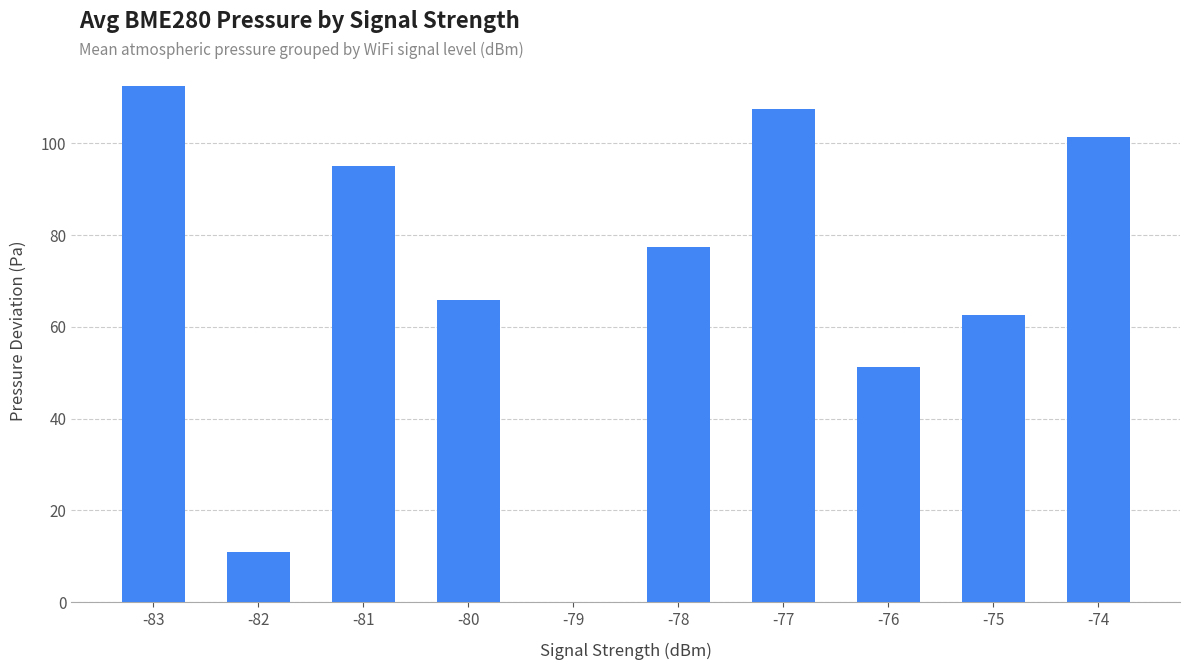

What is the greatest value displayed?

112.6